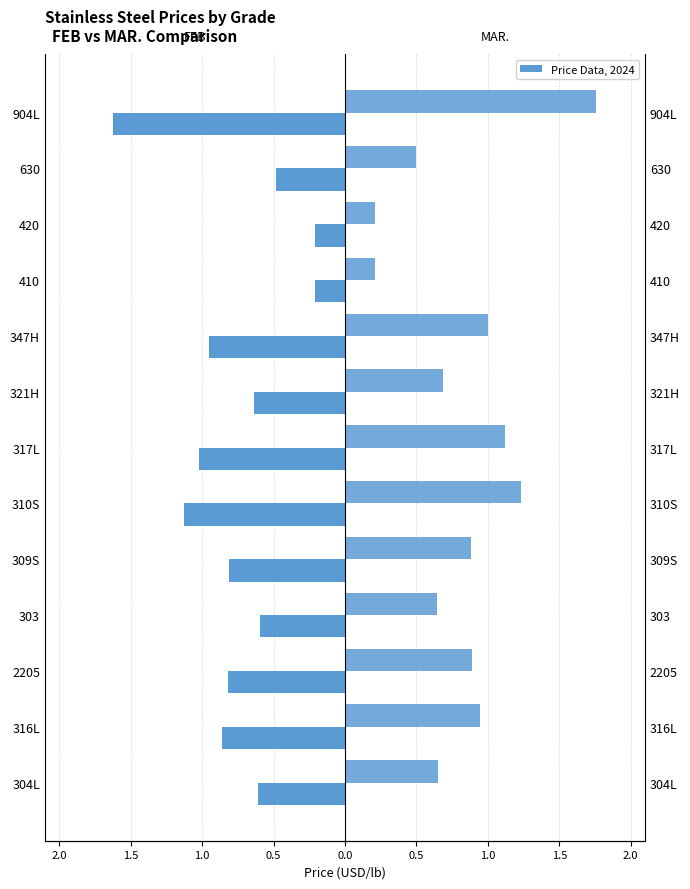

Is it true that MAR. equals 1.2 at 310S?

True